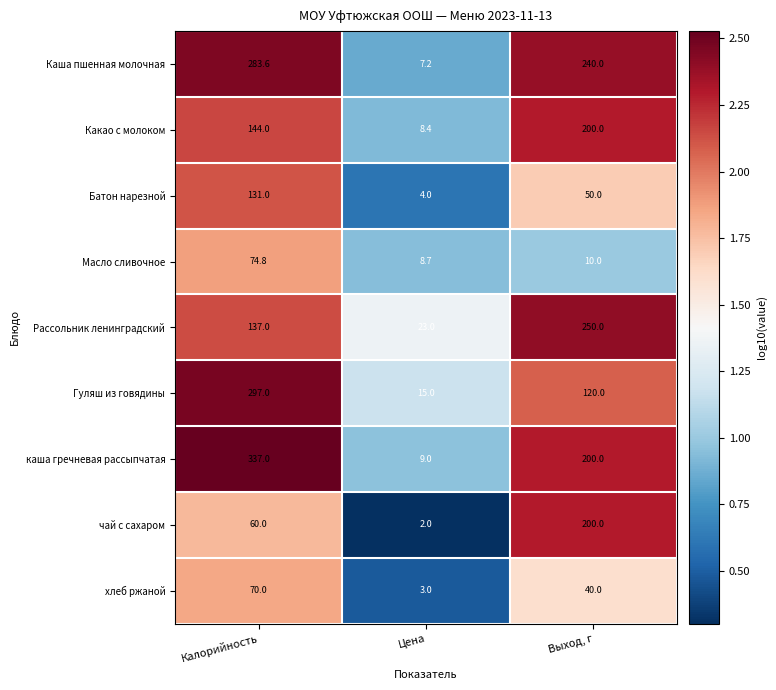

How many values in the чай с сахаром series are below 60?

1